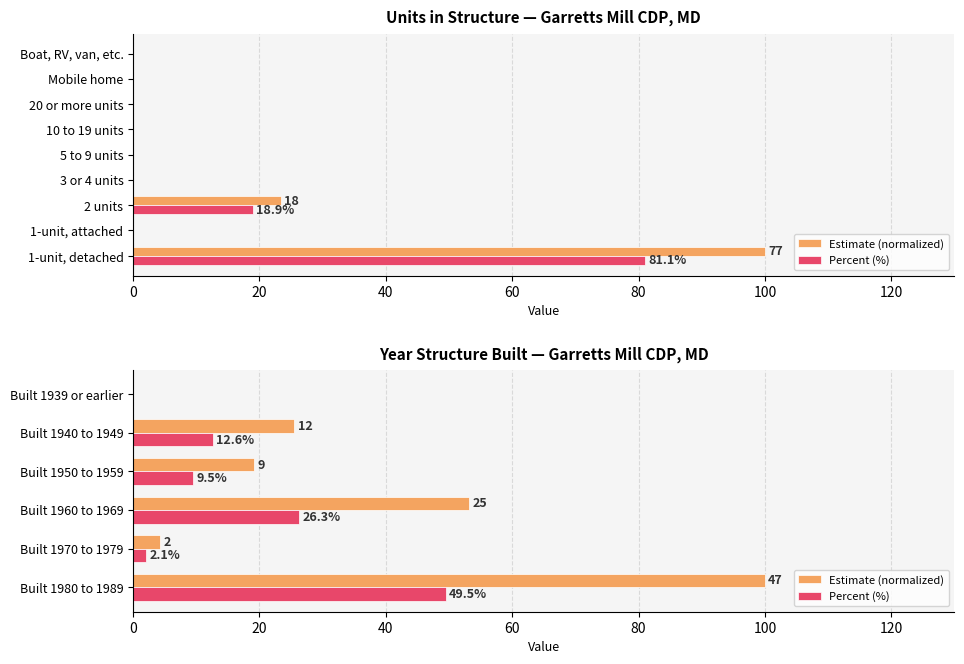

What is the difference between the highest and lowest values at Built 1950 to 1959?

9.6